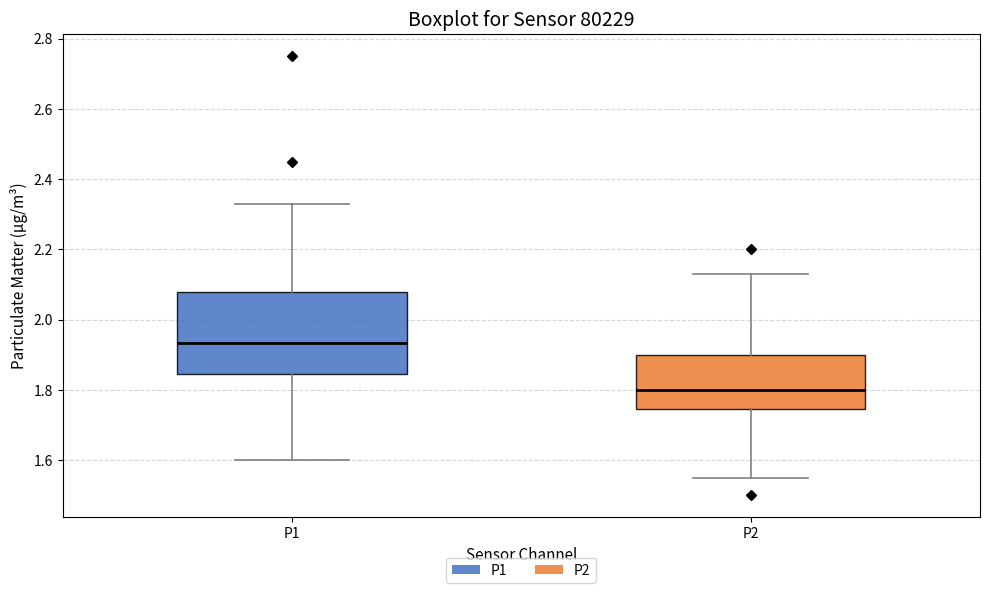

Where does the median line of the box for P2 sit on the y-axis? The values are not printed on the chart, so give them approximately, as read against the axis.

1.80